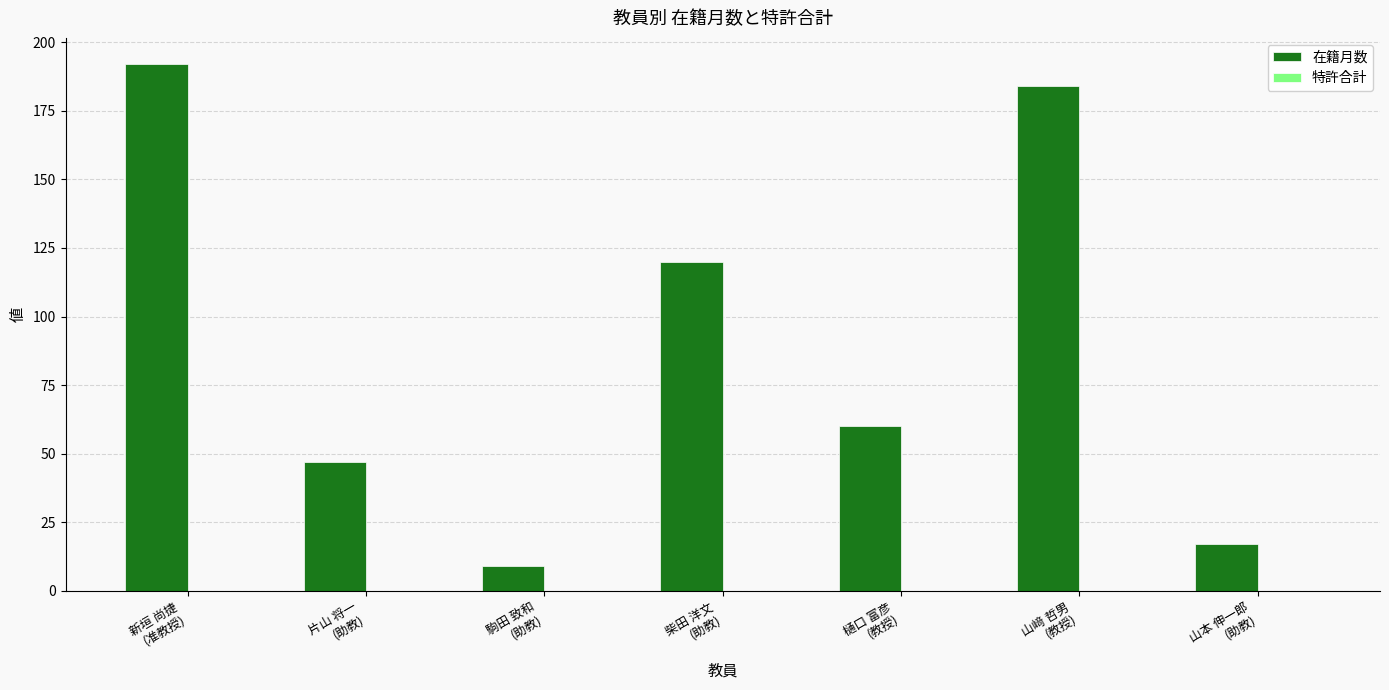

Which label corresponds to the smallest value in the chart?

駒田 致和
(助教)